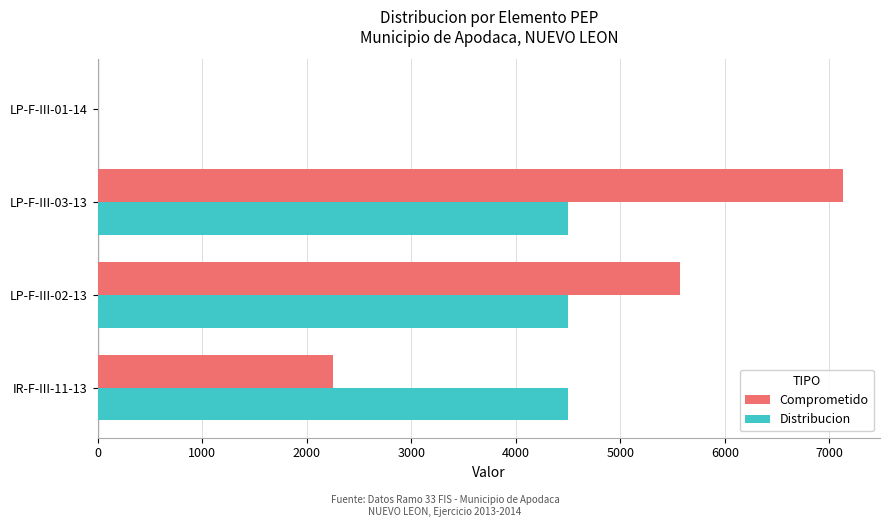

What are all the series names shown in the legend?

Comprometido, Distribucion